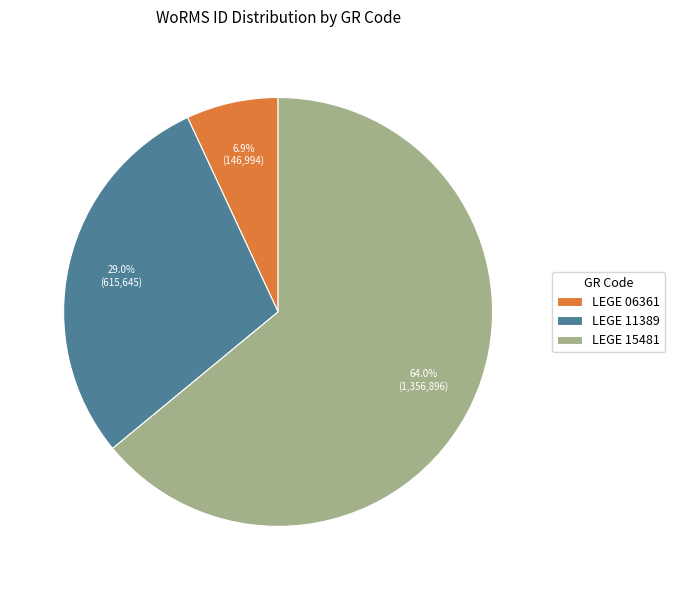

The LEGE 15481 slice represents 64% of the pie. True or false?

True